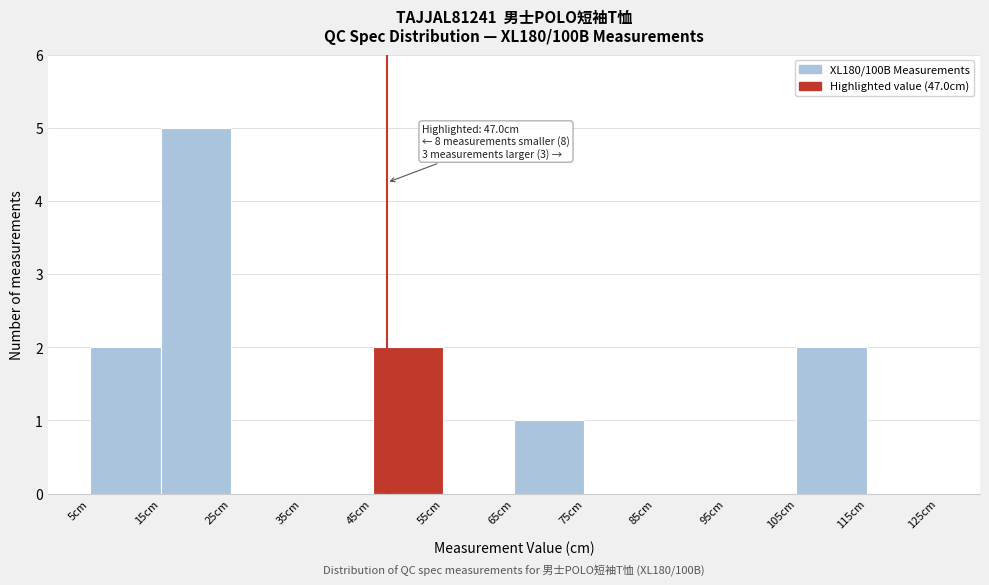

Over which range of the x-axis is the bar tallest?

15 to 25